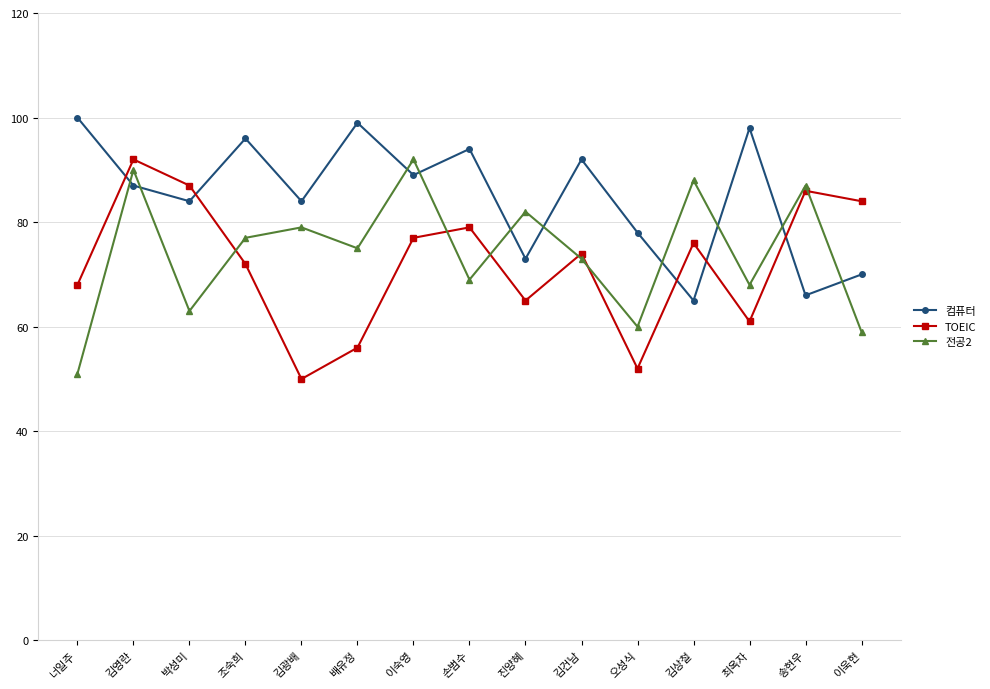

What is the difference between the maximum and second lowest values in the 컴퓨터 series?

34